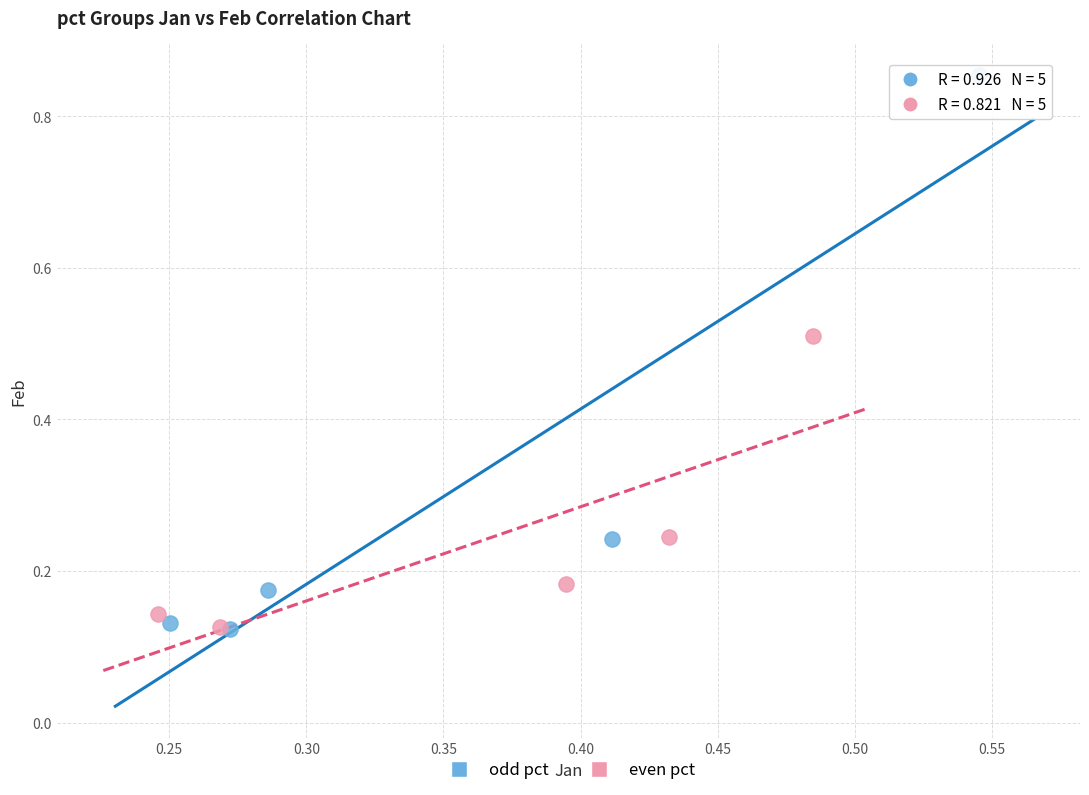

Which series has the largest Y range (max minus min)?

odd pct